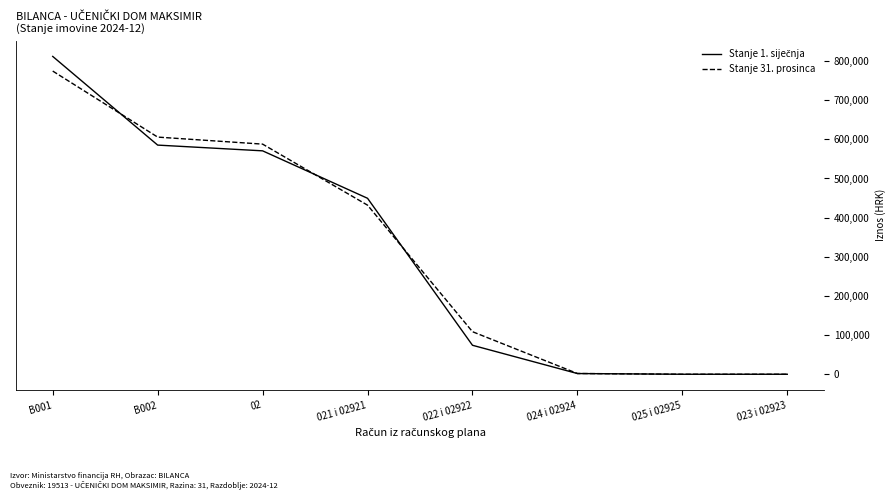

What is the total value across all series at B001?

1586186.1